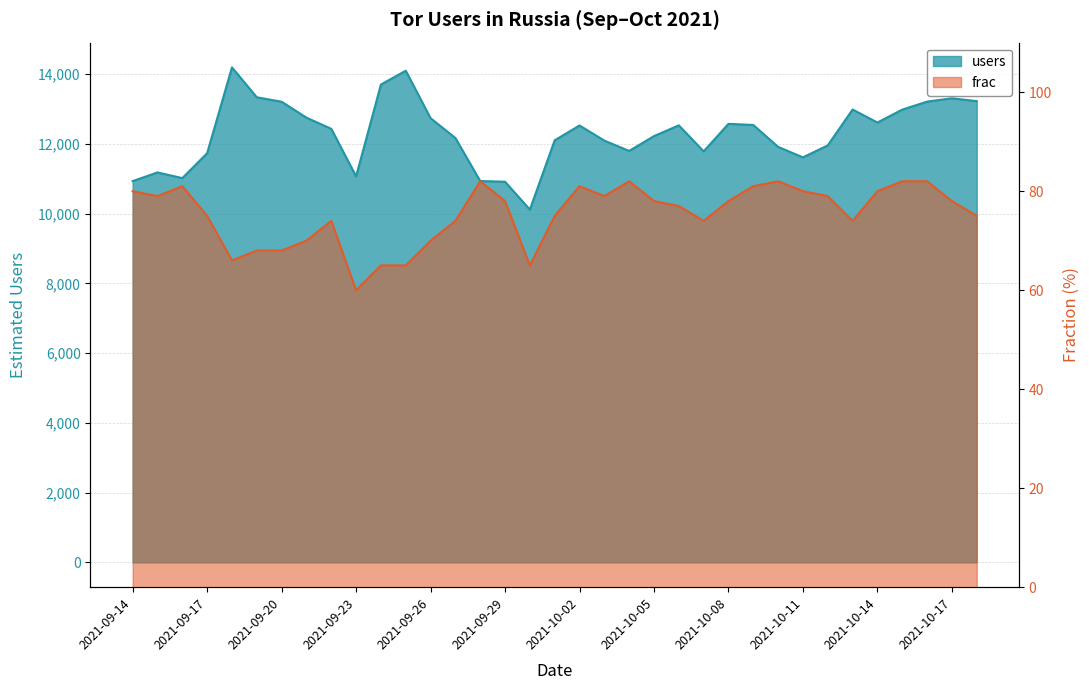

What is the value of the frac point at the 16th from the left?

78